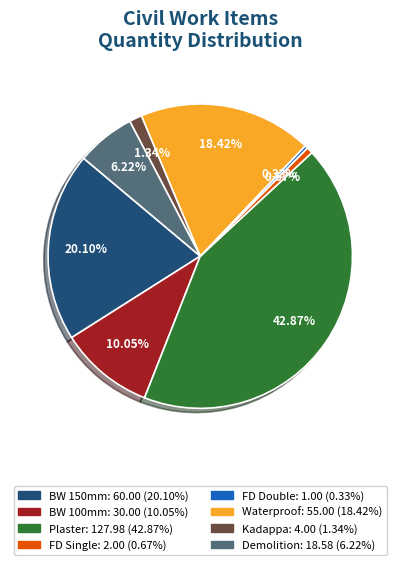

Is there any slice that represents more than half of the pie?

No